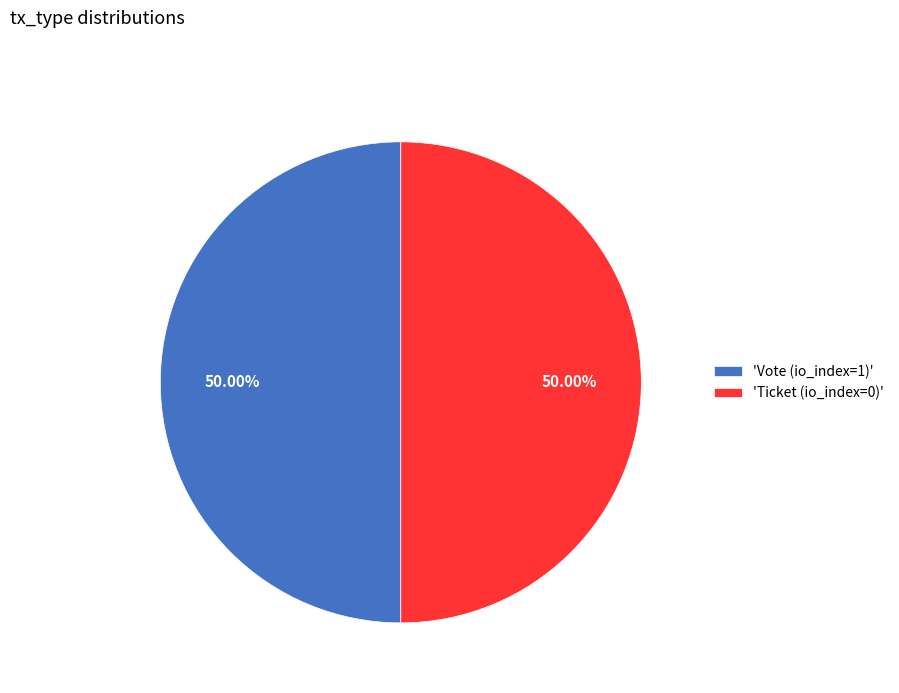

Do 'Vote (io_index=1)' and 'Ticket (io_index=0)' together represent more than half of the pie?

Yes